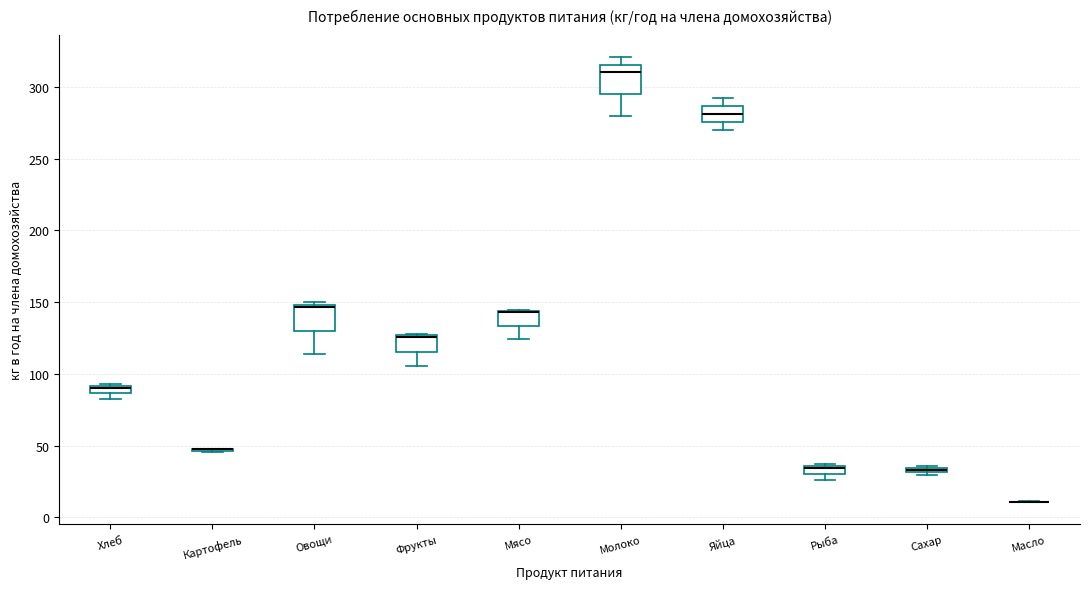

Where is the lower edge of the box for Хлеб on the y-axis? The values are not printed on the chart, so give them approximately, as read against the axis.

85